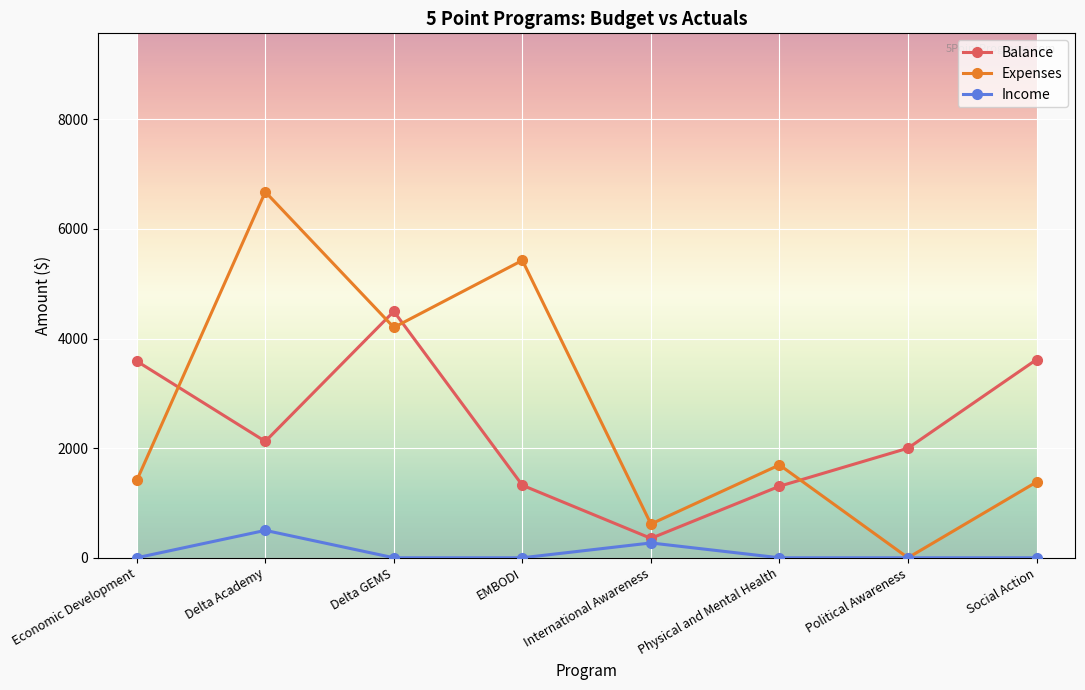

True or false: Balance and Expenses cross at least once.

True